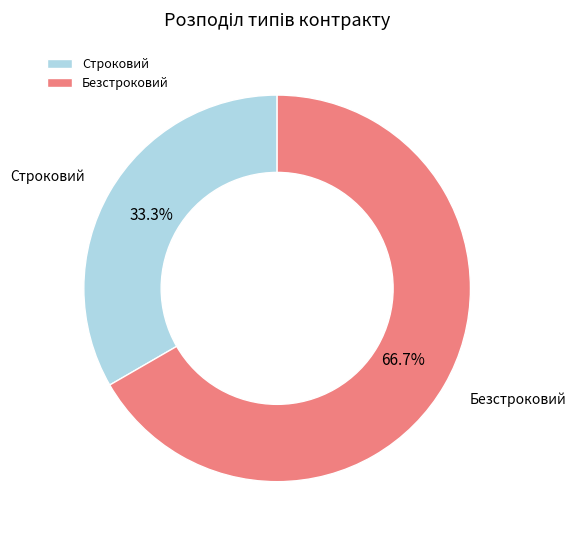

True or false: Безстроковий accounts for 67% of the total.

True